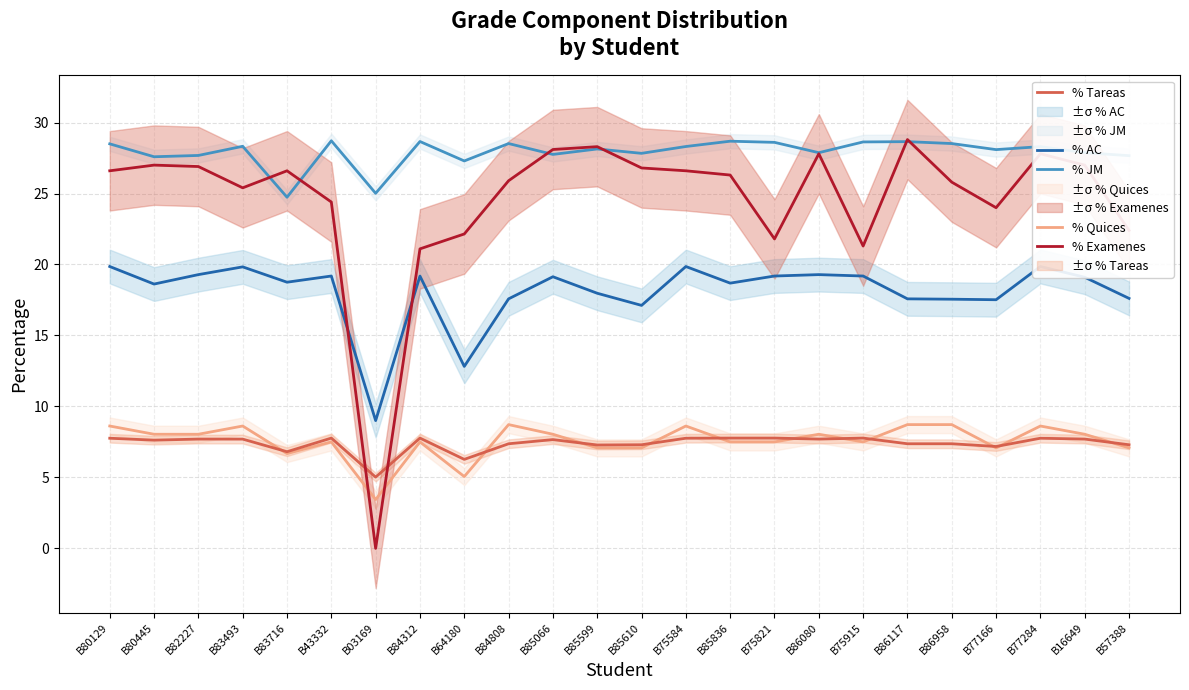

In % Tareas, how many points are lower than both neighbors (excluding endpoints)?

7